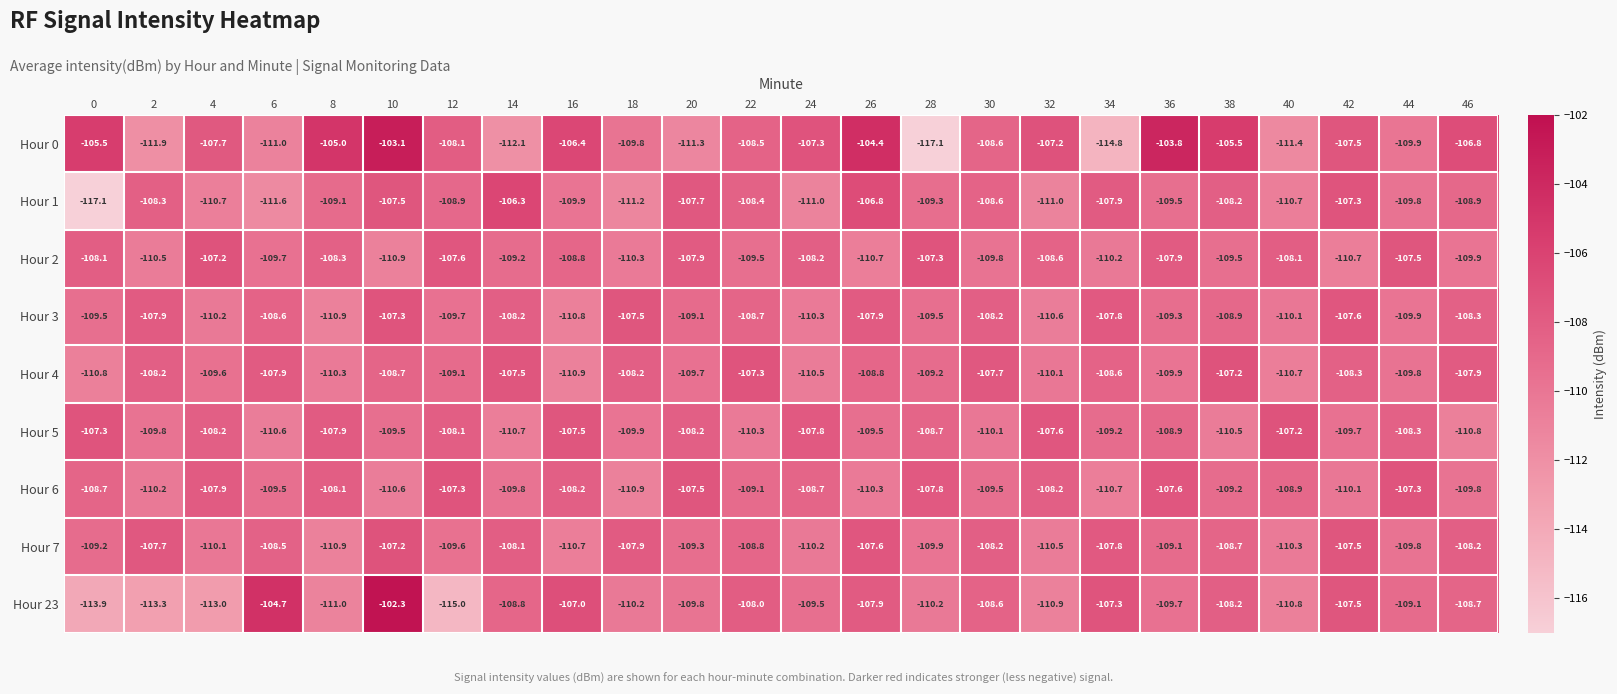

Is the value of Hour 6 at 46 greater than the value of Hour 23 at 10?

No